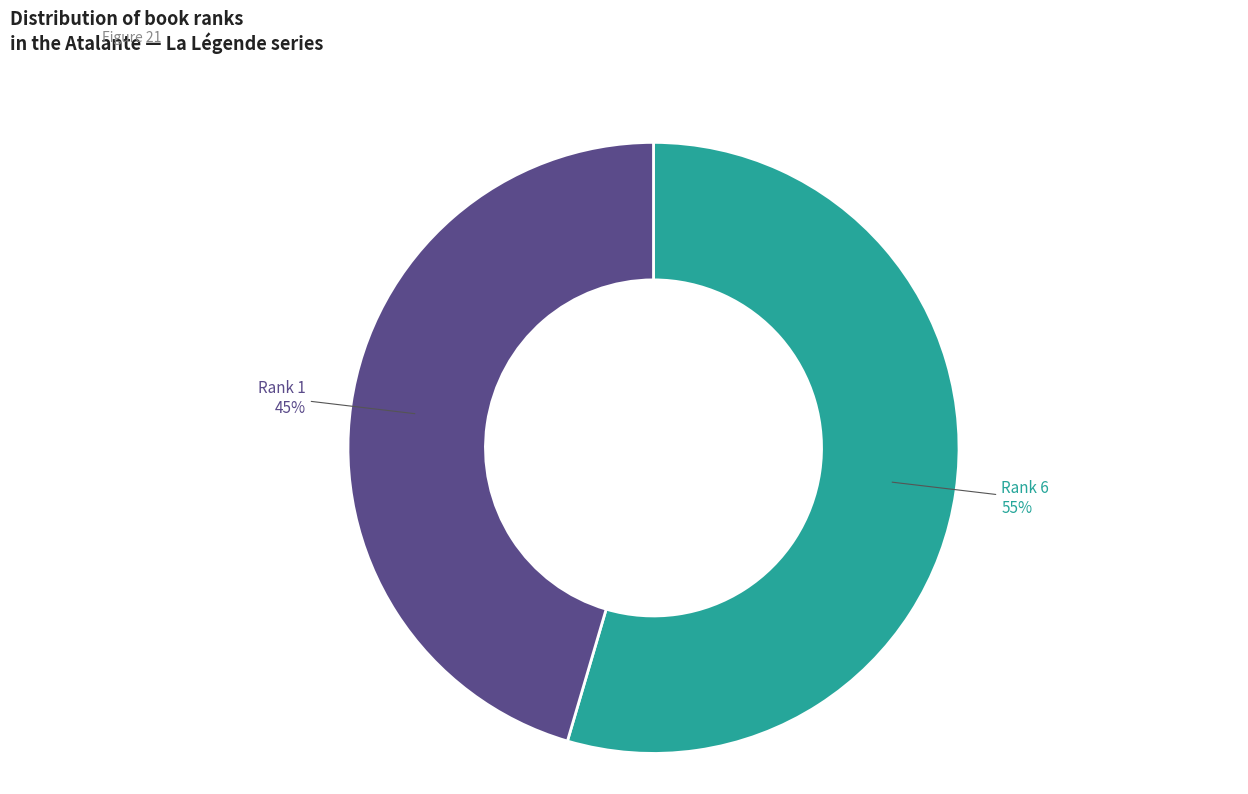

To the nearest percent, what is the average slice percentage?

50%